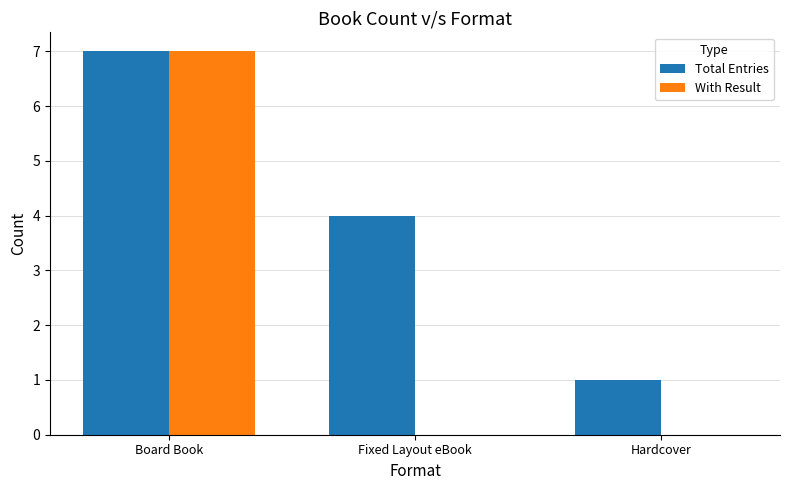

Reading left to right, list all the values displayed in this chart.

Total Entries: 7	4	1
With Result: 7	0	0